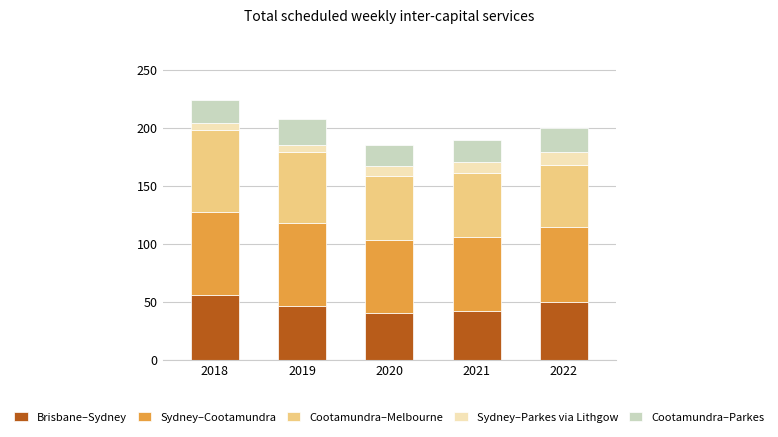

At which category is the sum across all series the highest?

2018